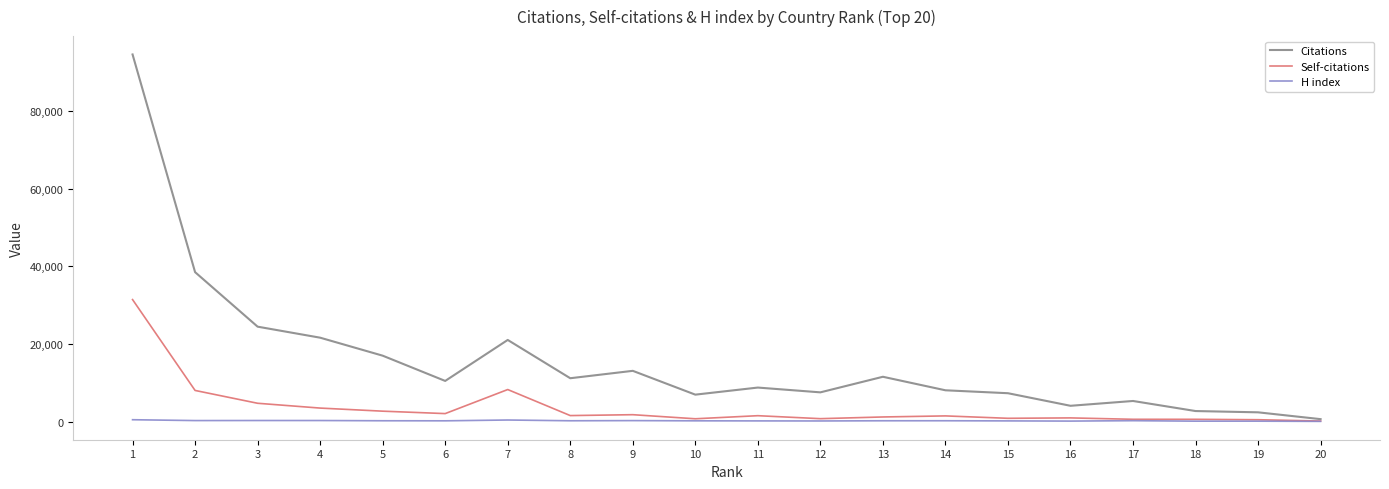

What is the minimum value for H index?

57